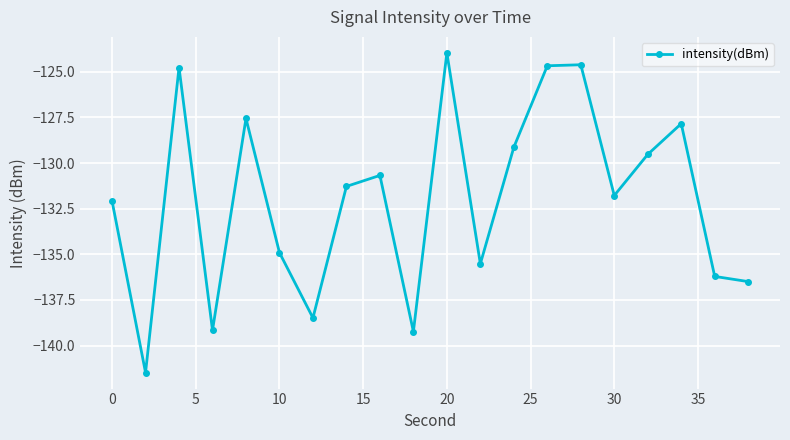

What is the difference between the second highest and second lowest values?

14.6